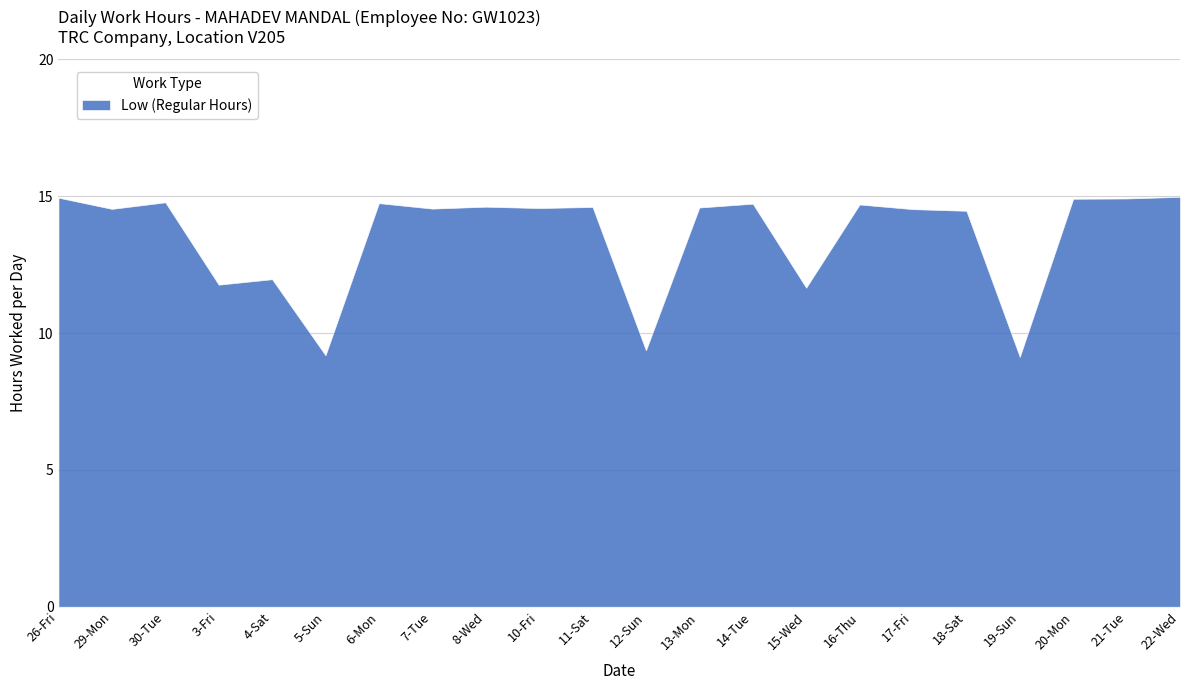

How many lines are shown in the chart?

1